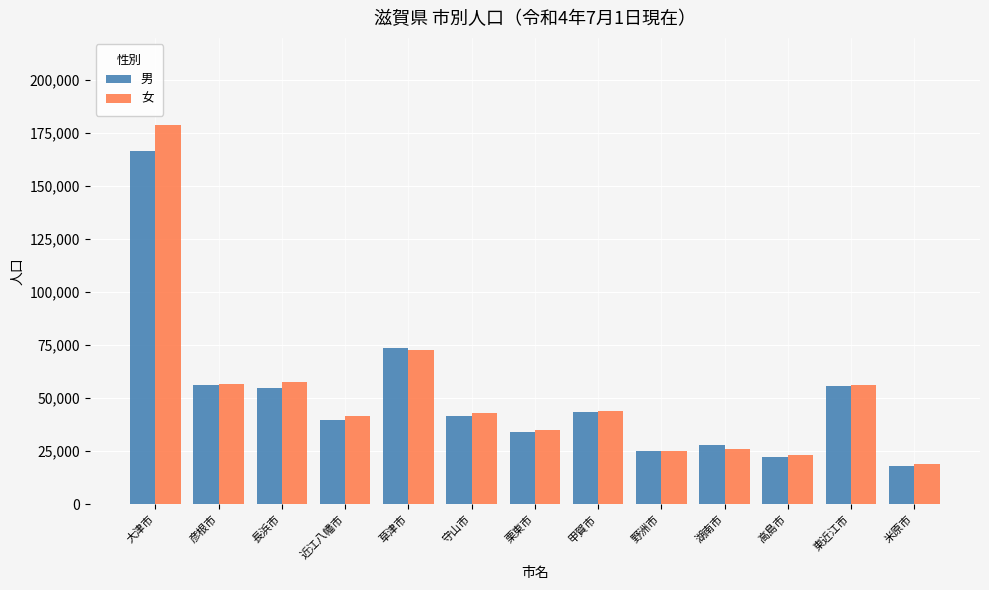

What is the total value across all series at 米原市?

36642